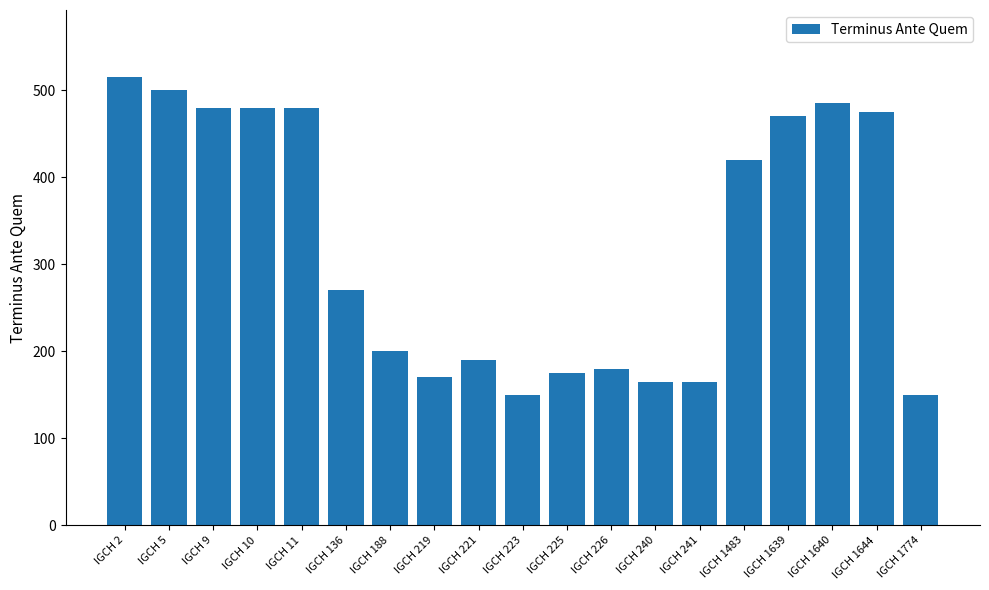

Reading left to right, what are all the values shown in this chart?

515	500	480	480	480	270	200	170	190	150	175	180	165	165	420	470	485	475	150